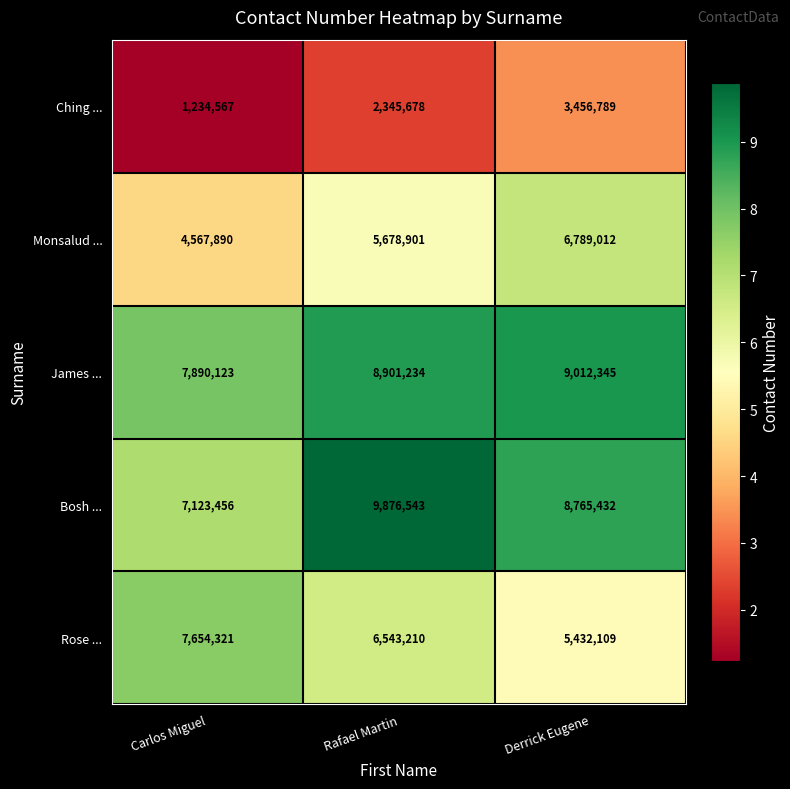

Rank the categories by Bosh ... value from lowest to highest.

Carlos Miguel, Derrick Eugene, Rafael Martin